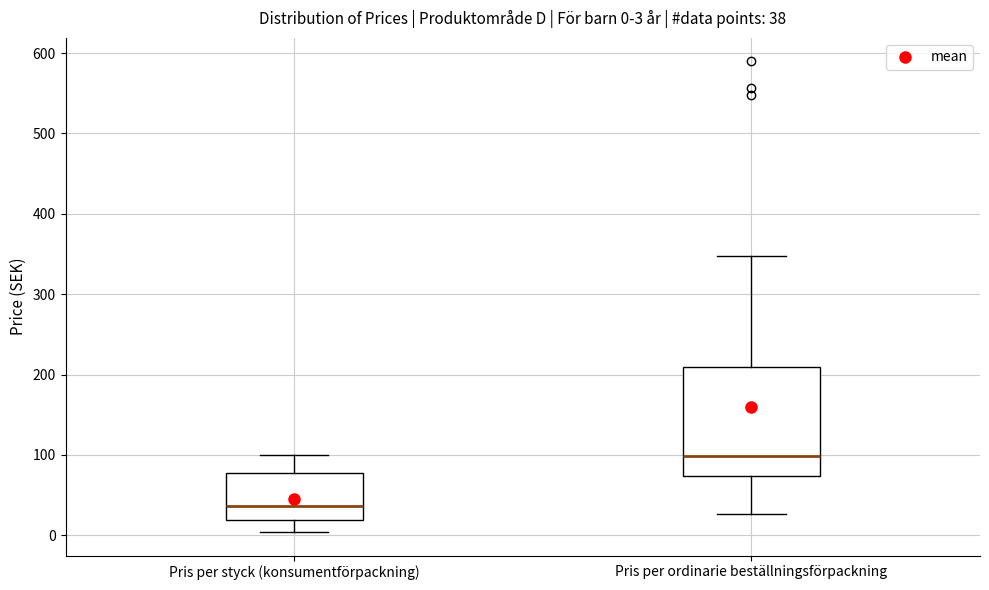

Comparing the boxes themselves (not the whiskers), which one is the tallest?

Pris per ordinarie beställningsförpackning